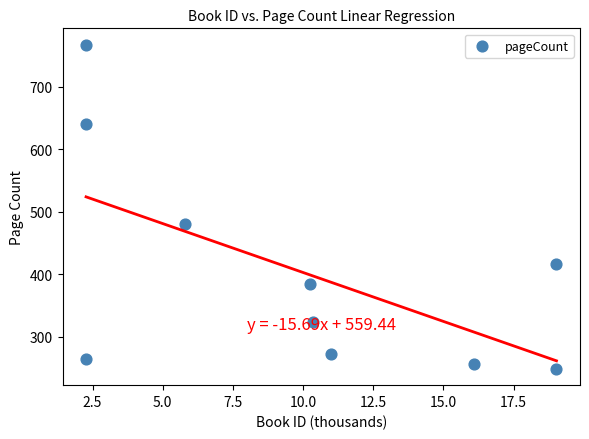

What Y value in the scatter plot is closest to 508?

480